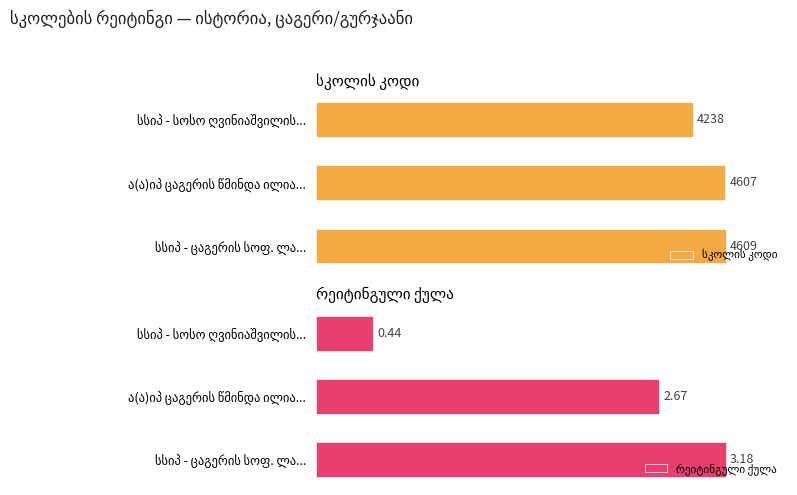

What is the greatest value displayed?

4609.0